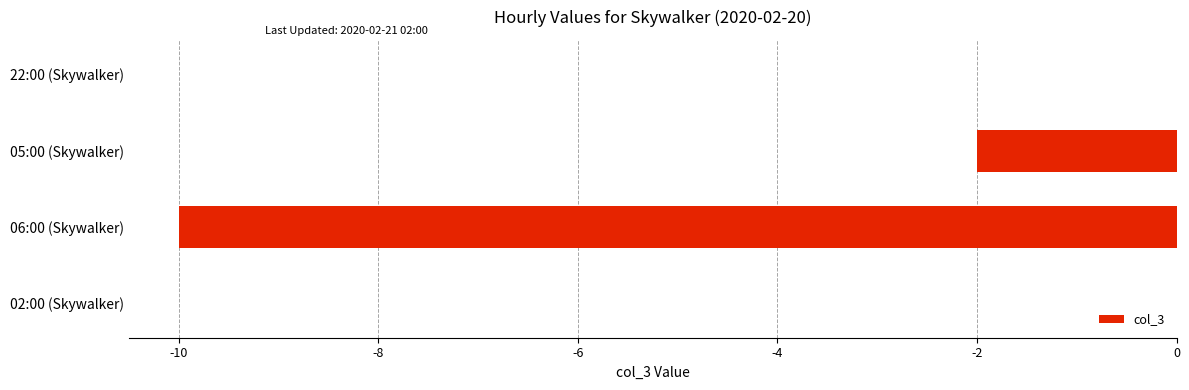

At which label is the value closest to -5?

05:00 (Skywalker)